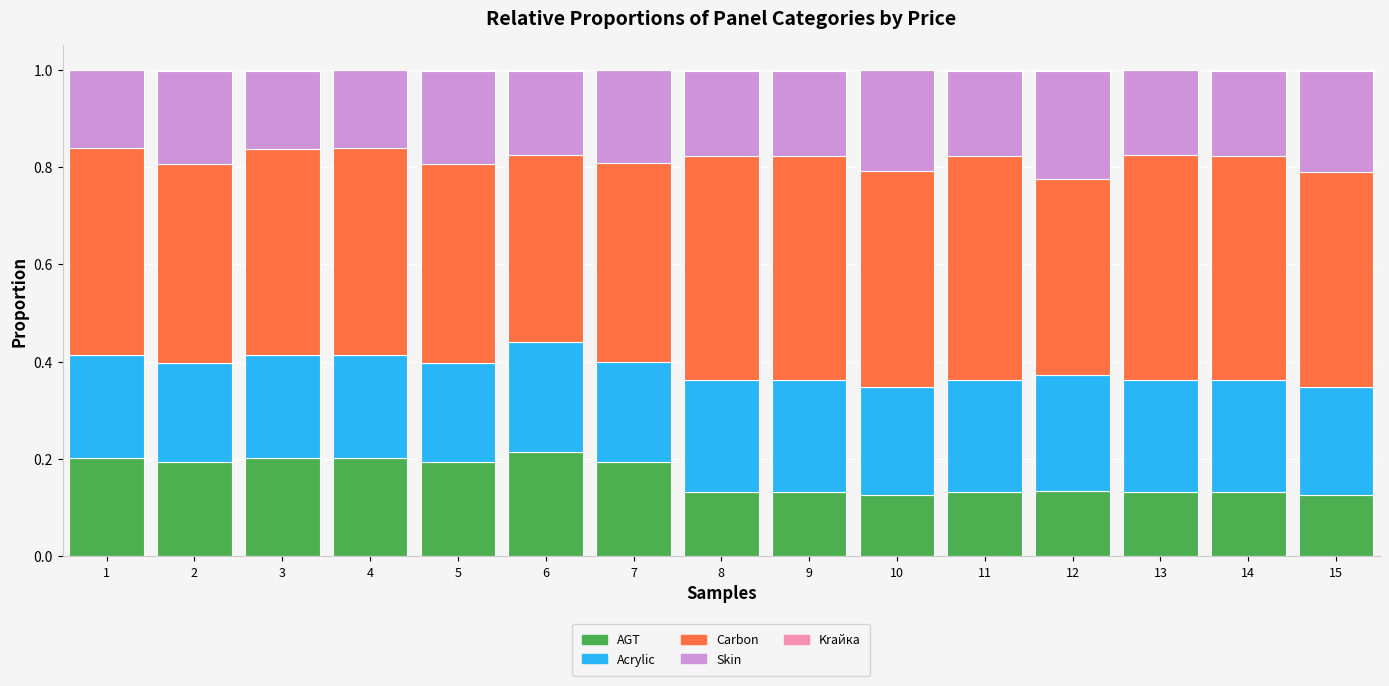

What is the sum of all AGT values?

2.4